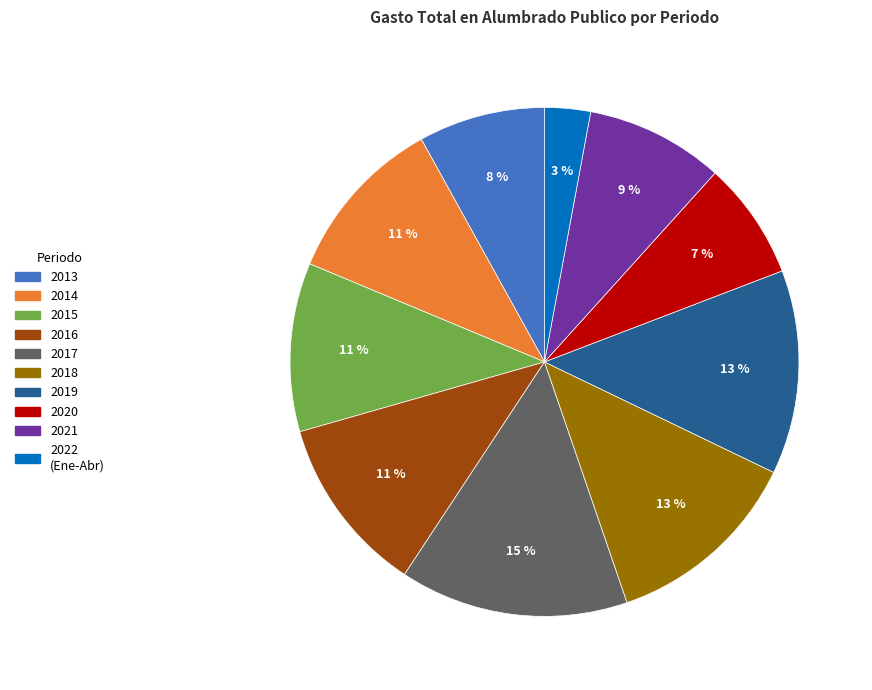

To the nearest percent, what is the average slice percentage?

10%